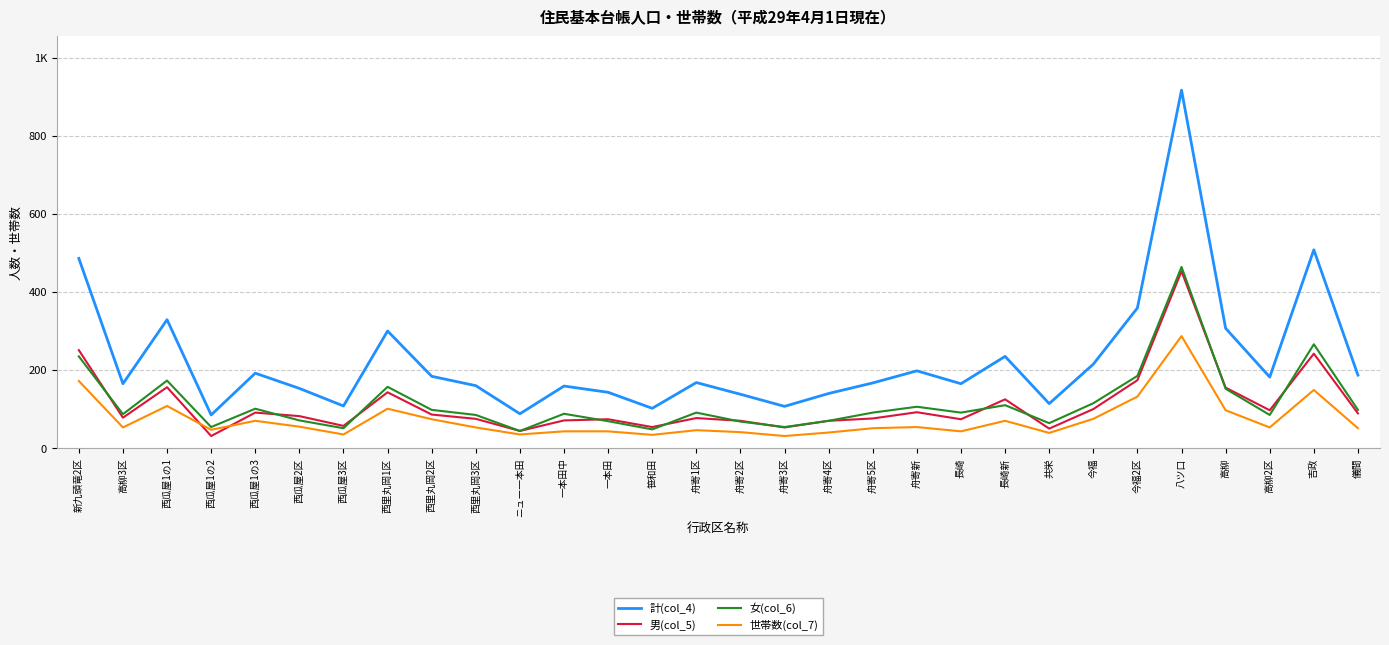

True or false: 計(col_4) and 世帯数(col_7) cross at least once.

False